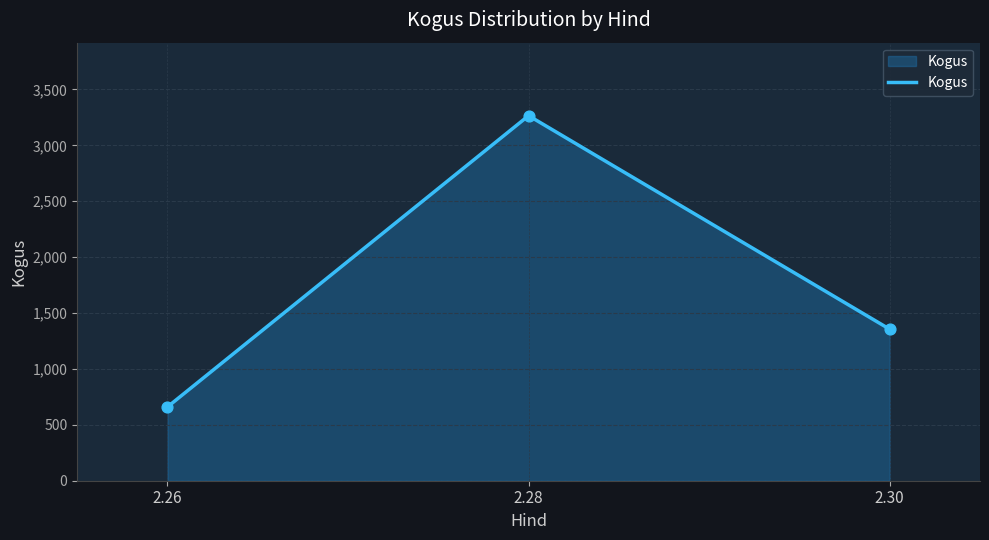

What is the change in value from 2.26 to 2.28?

+2605